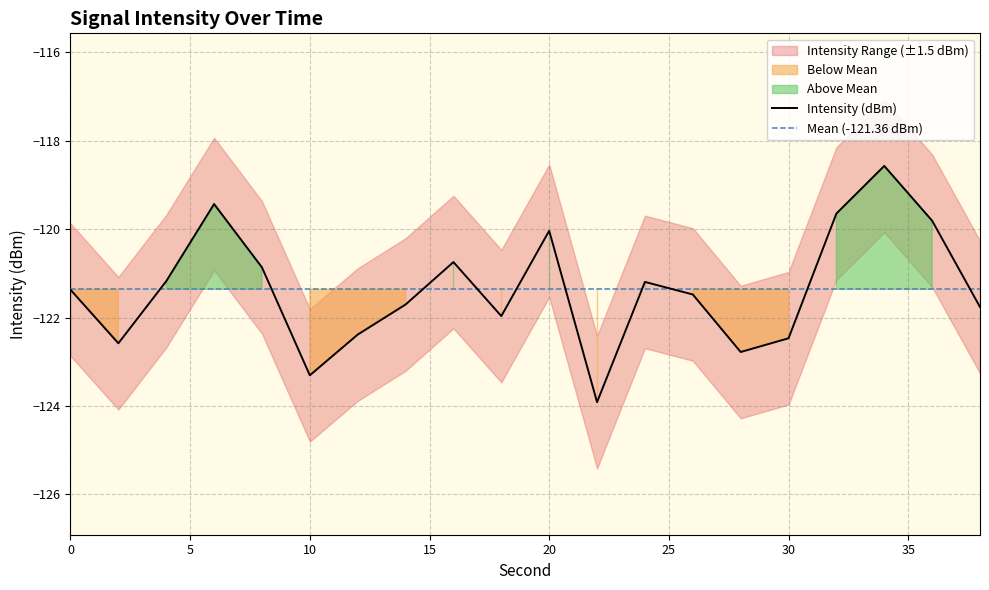

True or false: Mean Intensity (dBm) and Rolling Min cross at least once.

False